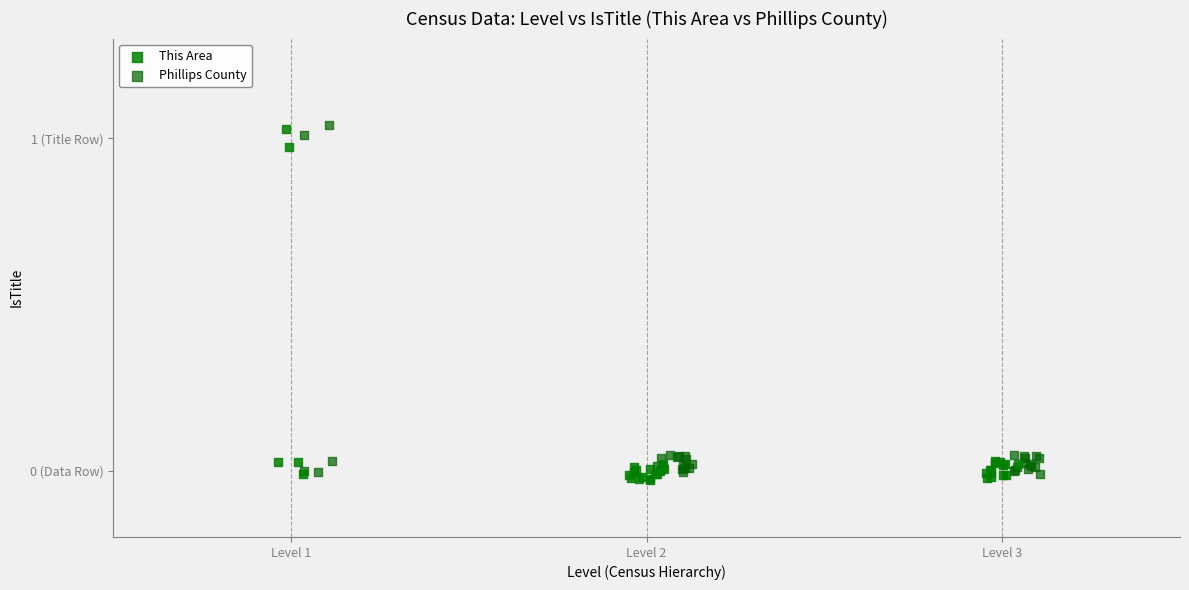

Which series contains the lowest Y value?

This Area